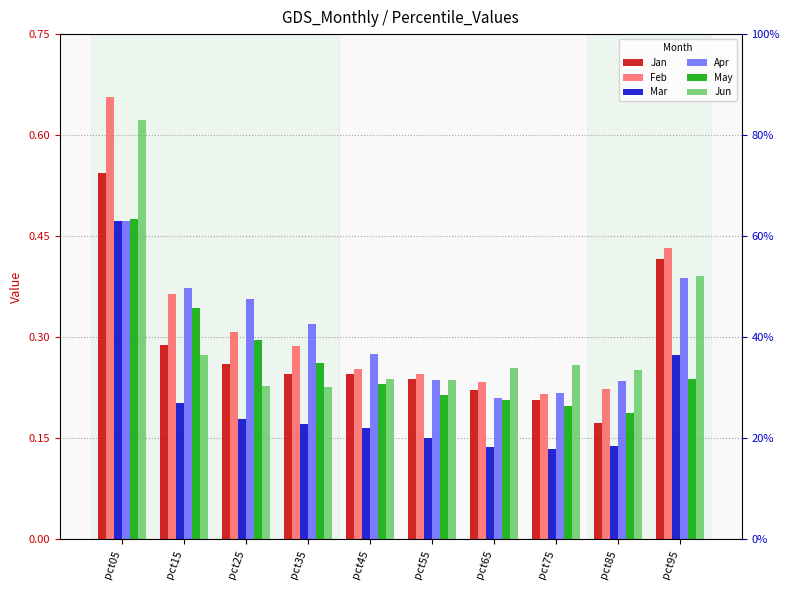

What is the difference between the maximum and second lowest values in the Jan series?

0.3